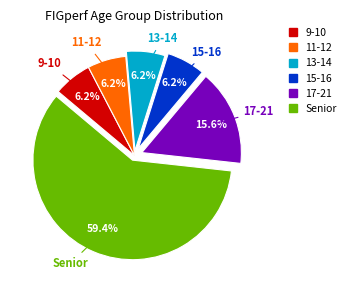

Does any single category account for the majority?

Yes